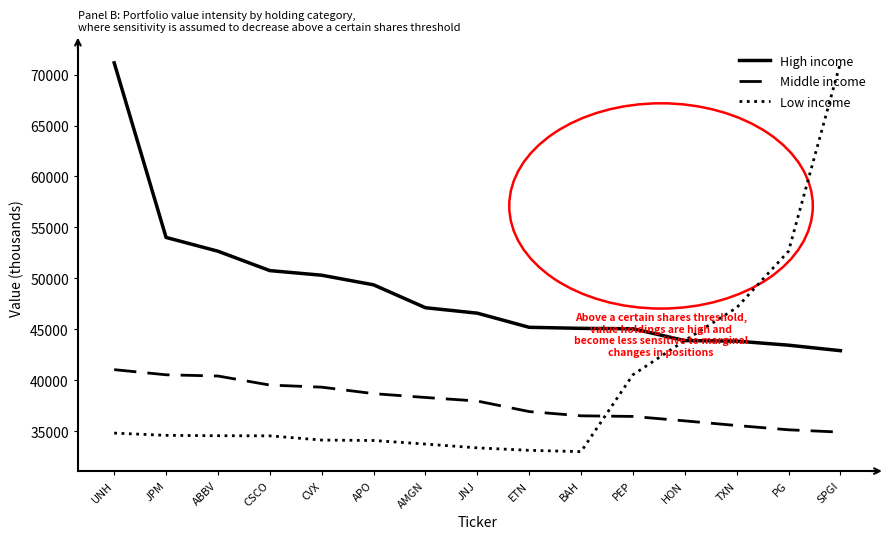

Is the value of Middle income at PEP greater than the value of Low income at CVX?

Yes